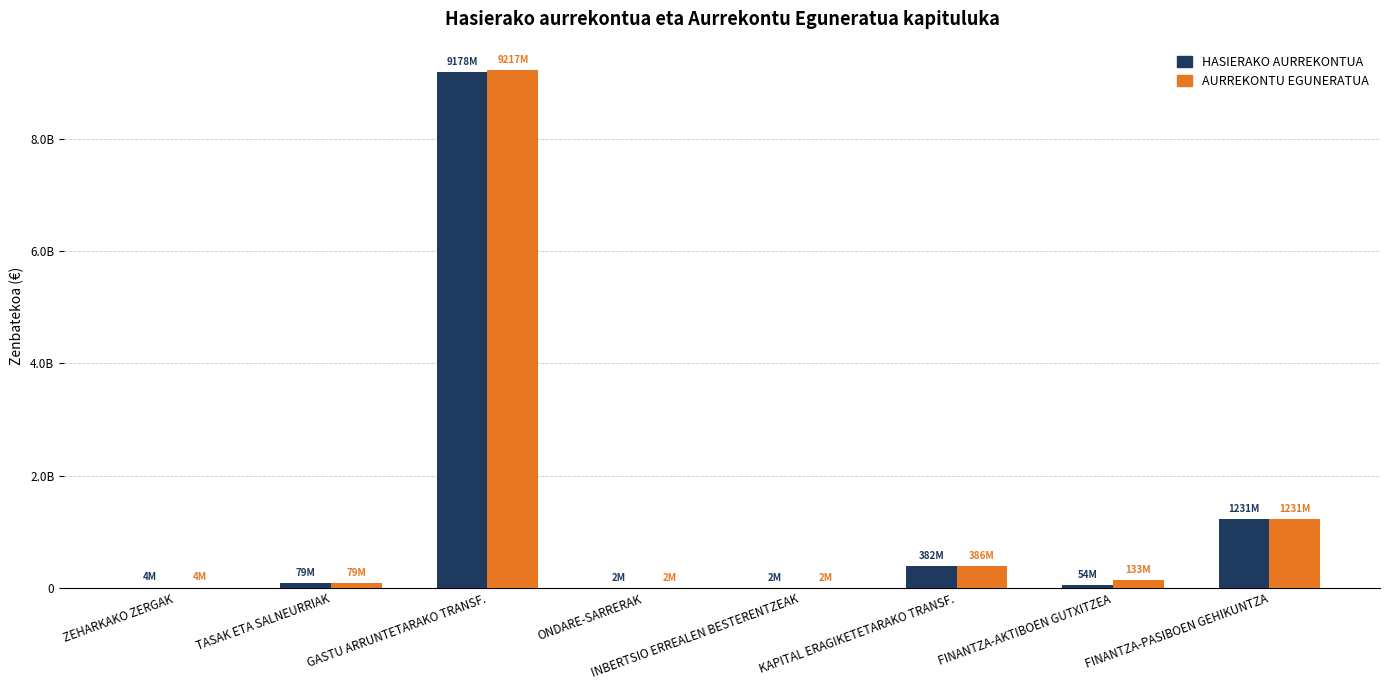

Which series has the largest range (max minus min)?

AURREKONTU EGUNERATUA